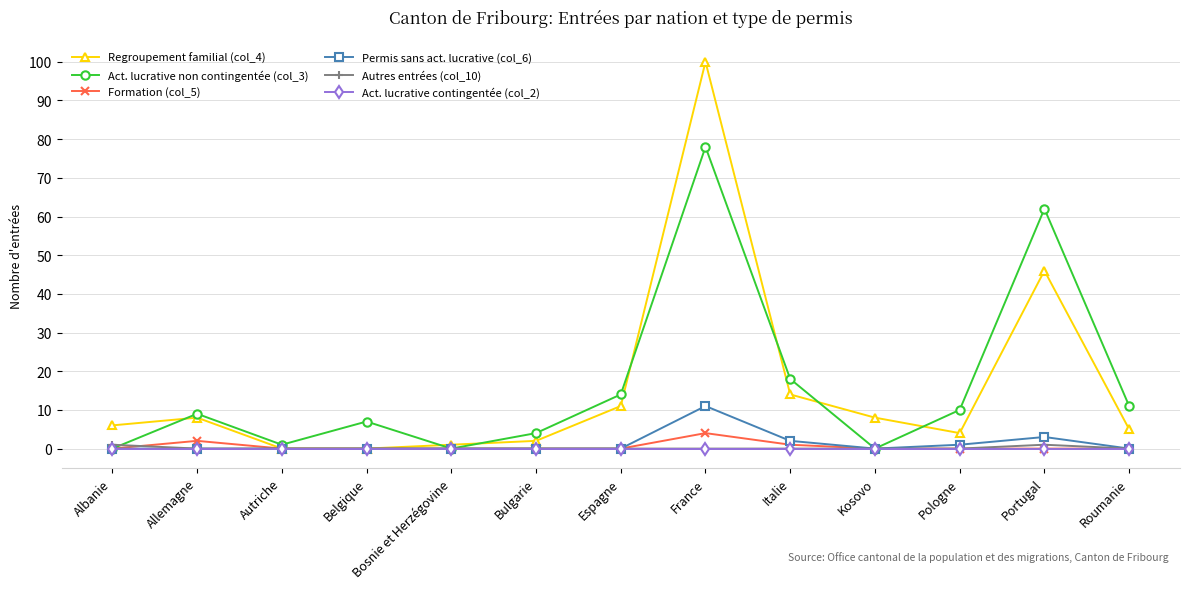

At which category is the sum across all series the highest?

France